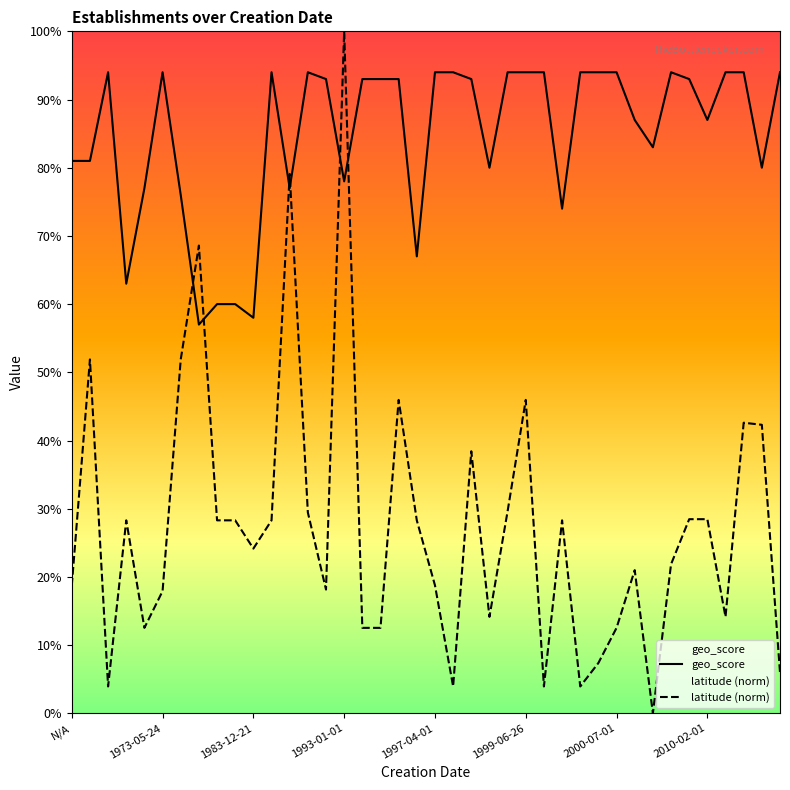

What is the sum of all latitude (norm) values?

1100.6